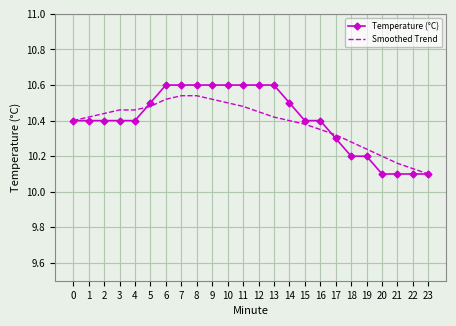

At 14, list the series in order from largest to smallest.

Temperature (°C), Smoothed Trend